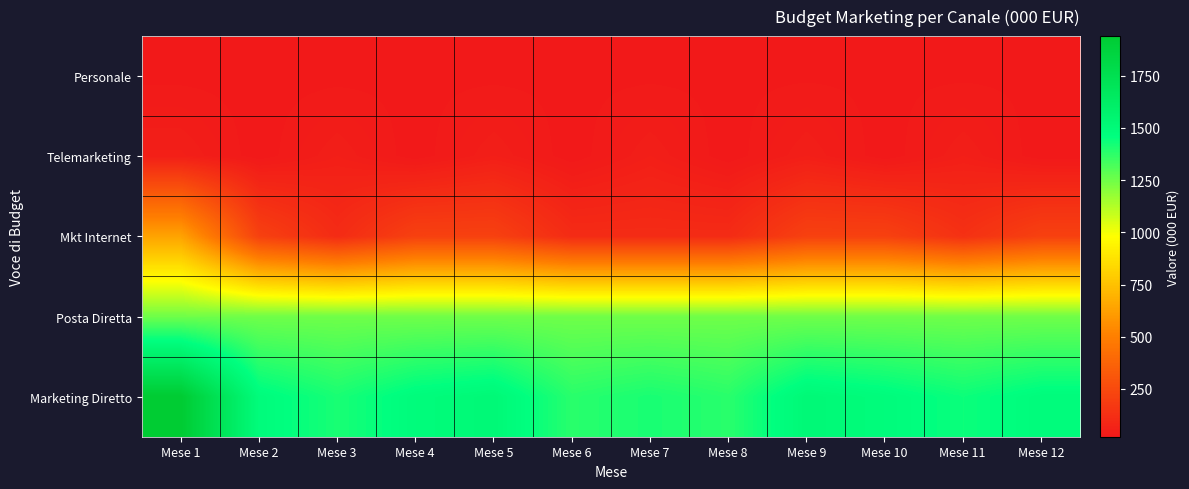

What is the total value across all series at Mese 9?

3050.6